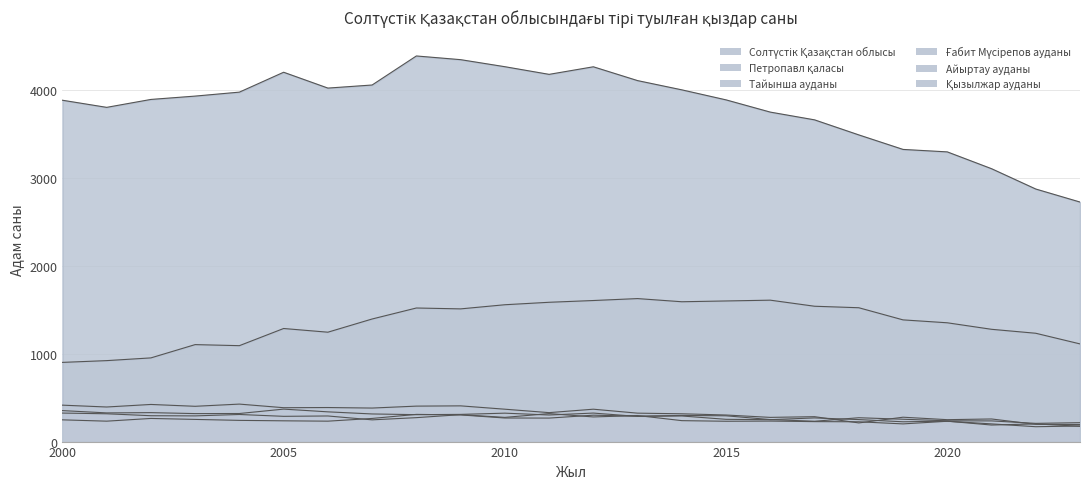

Which series has the largest range (max minus min)?

Солтүстік Қазақстан облысы